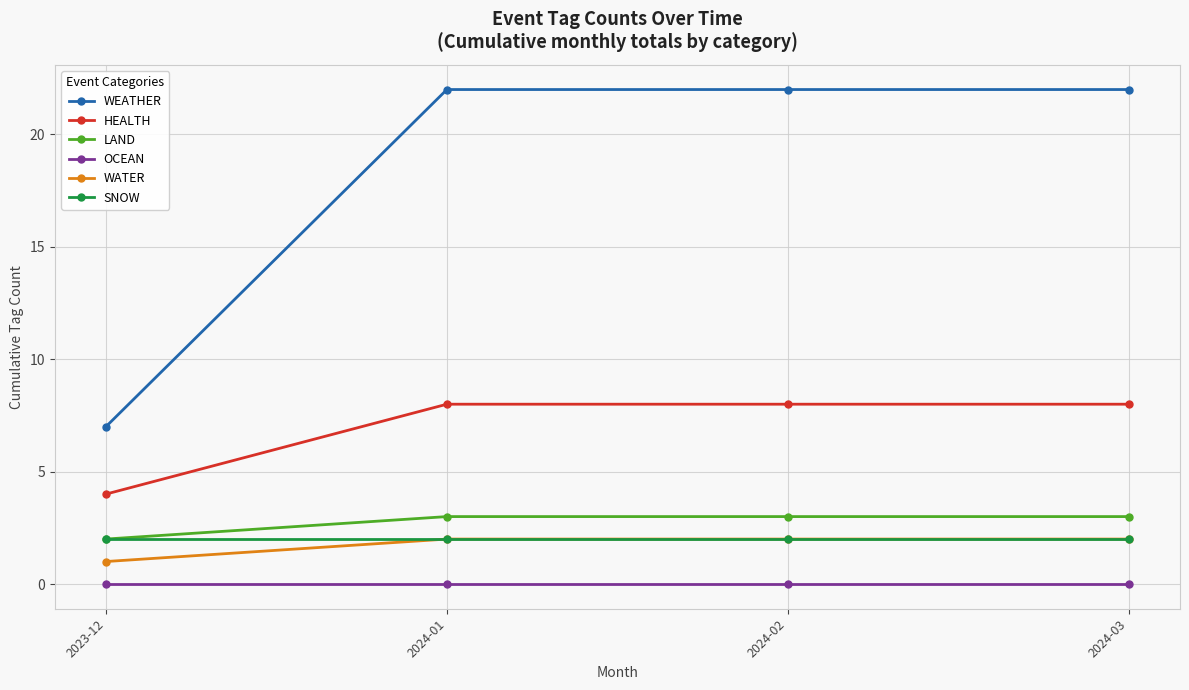

Which series has the largest total across all categories?

WEATHER